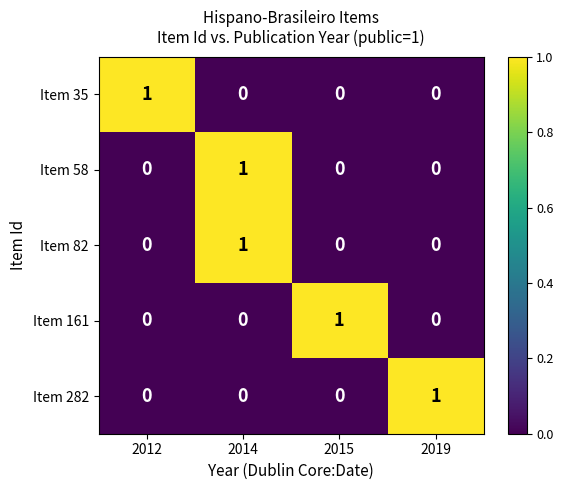

At which category is the sum across all series the highest?

2014